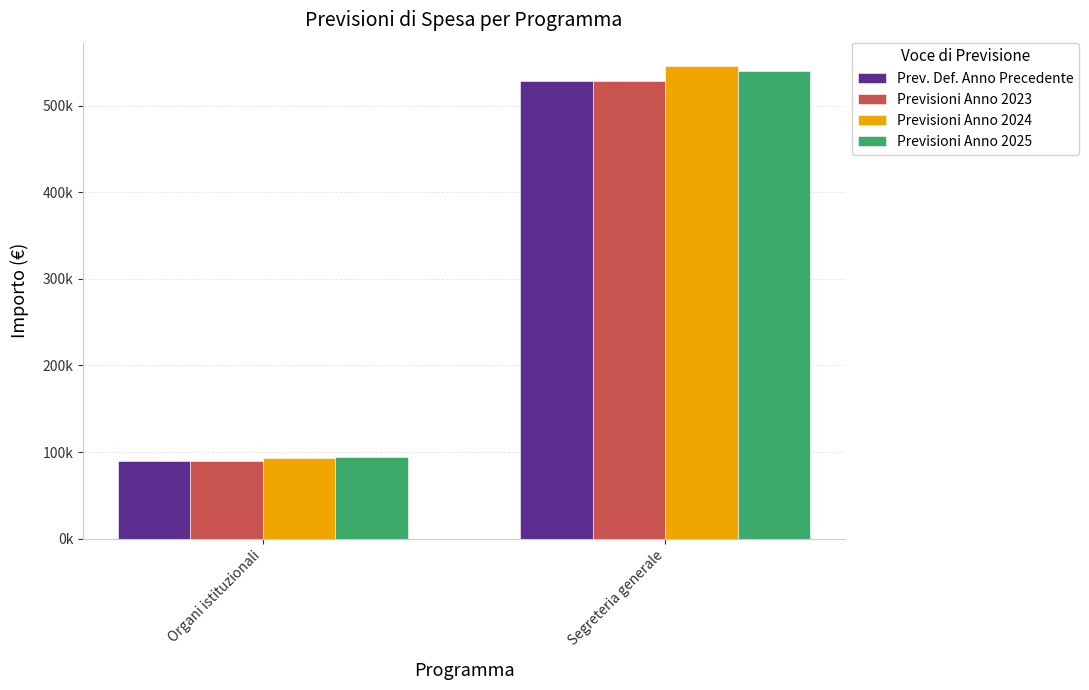

What is the label of the 2nd bar from the left?

Segreteria generale